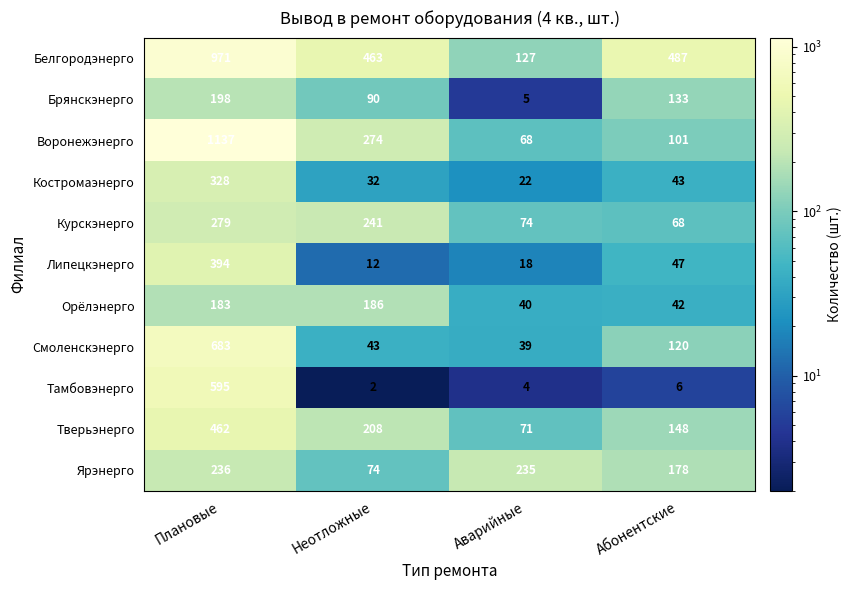

The Воронежэнерго series shows 81 at Неотложные. True or false?

False